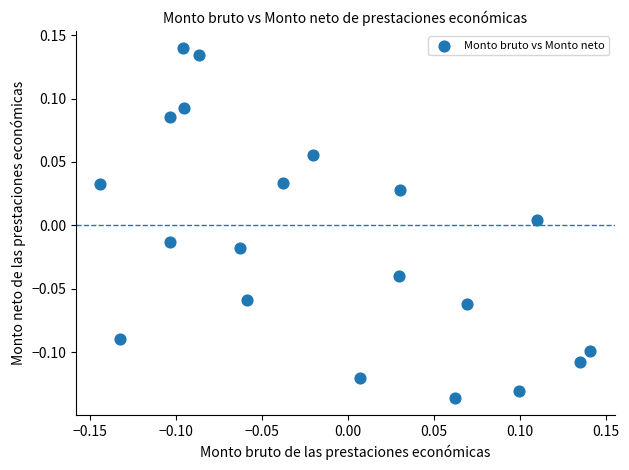

What is the range of Y values (max minus min)?

0.3